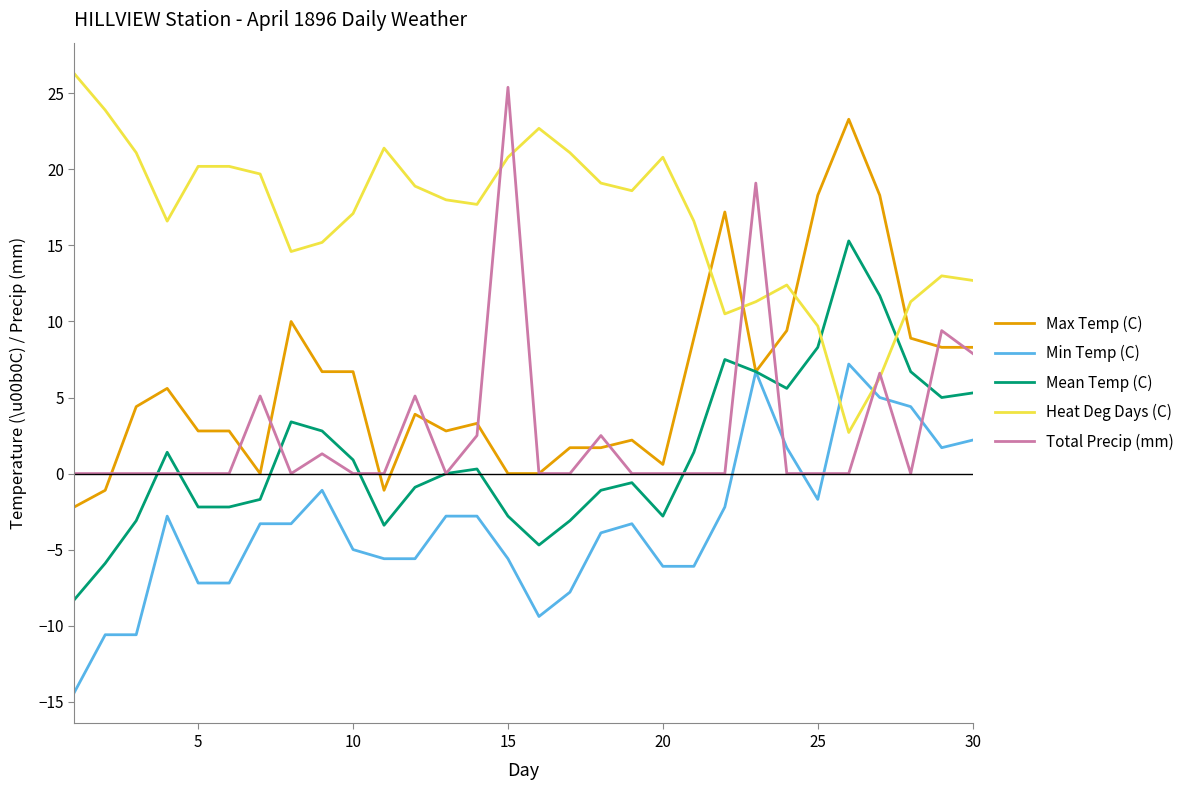

List the series in order of their peak value, highest first.

Heat Deg Days (C), Total Precip (mm), Max Temp (C), Mean Temp (C), Min Temp (C)